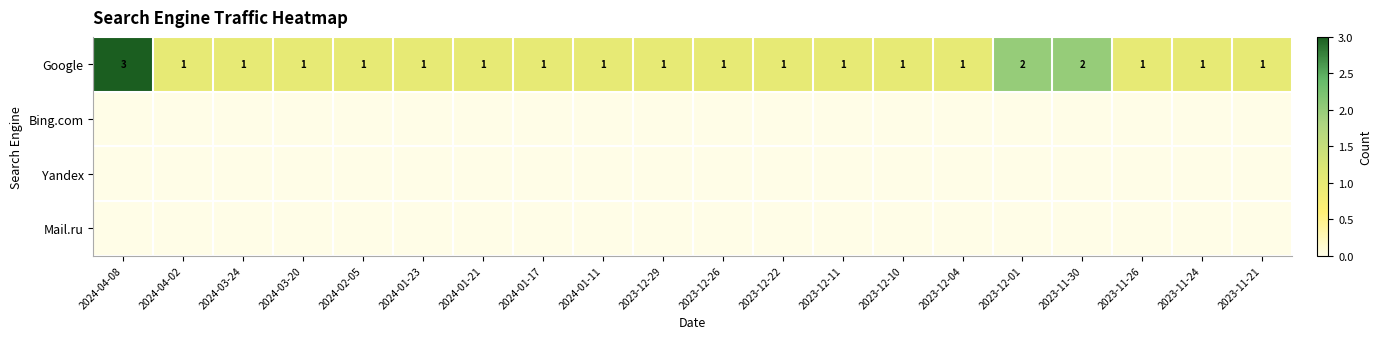

What is the sum of all Google values?

24